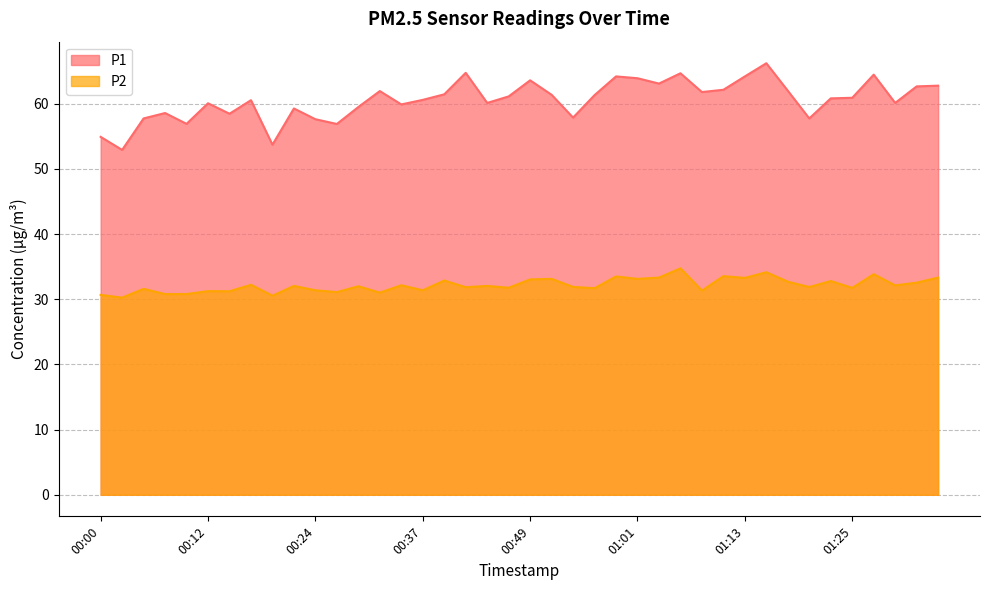

Between 00:00 and 01:06, which is larger?

01:06